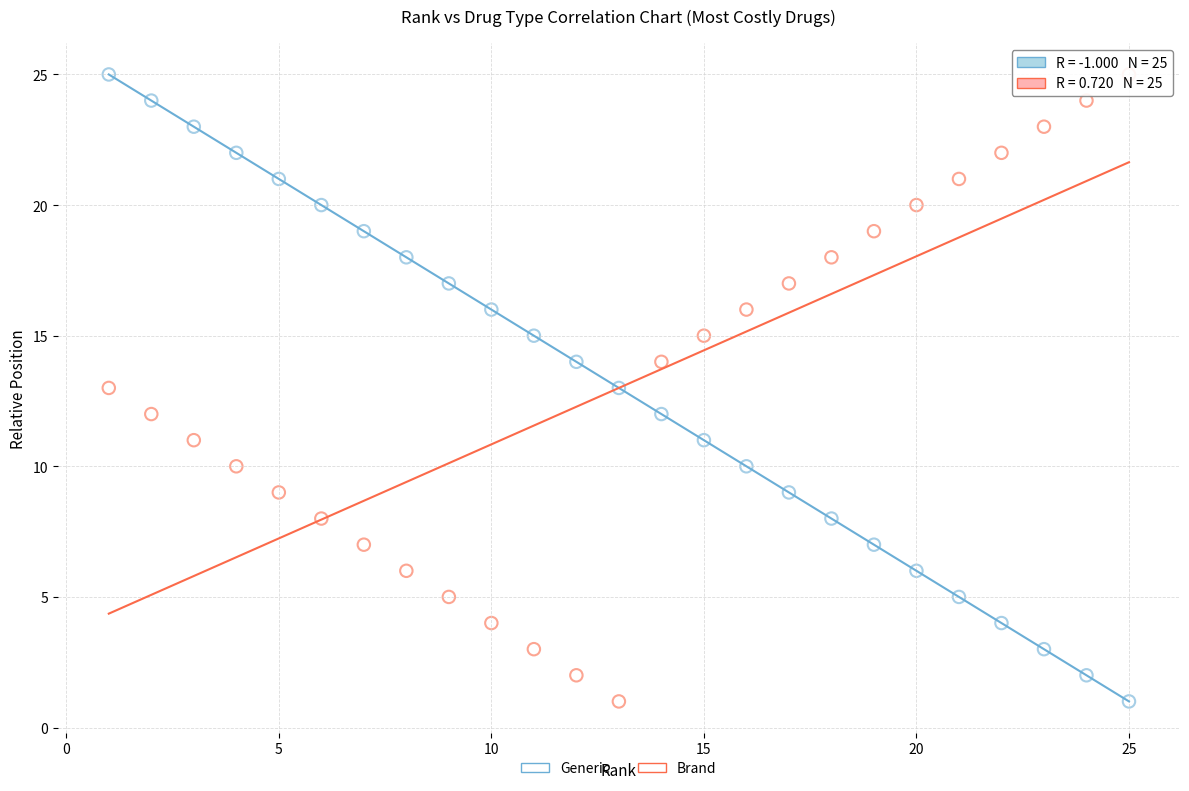

Across all data points, what is the range of Y values (max minus min)?

24